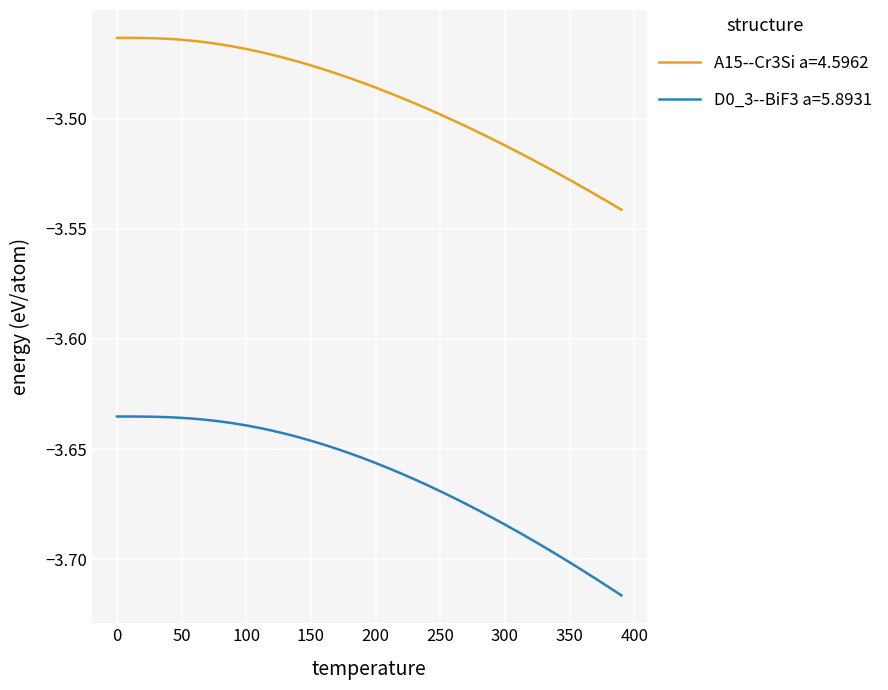

True or false: A15--Cr3Si a=4.5962 and D0_3--BiF3 a=5.8931 intersect in this chart.

False